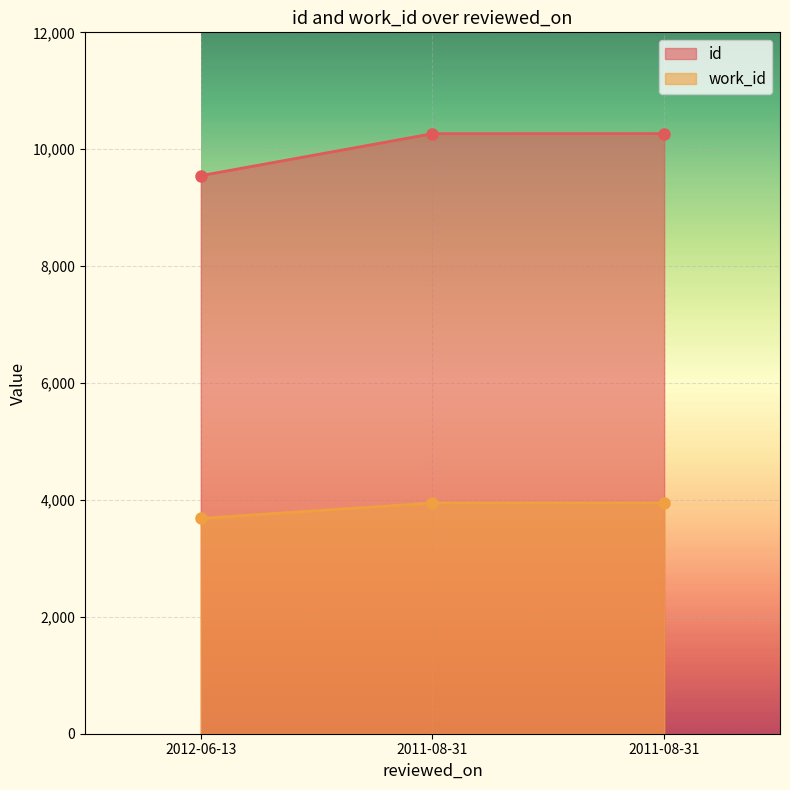

Is it true that id equals 10266 at 2011-08-31?

True